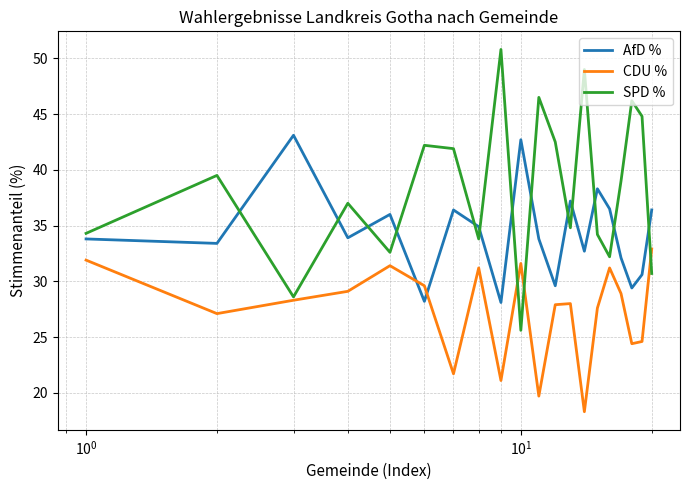

List the series in order of their peak value, lowest first.

CDU %, AfD %, SPD %